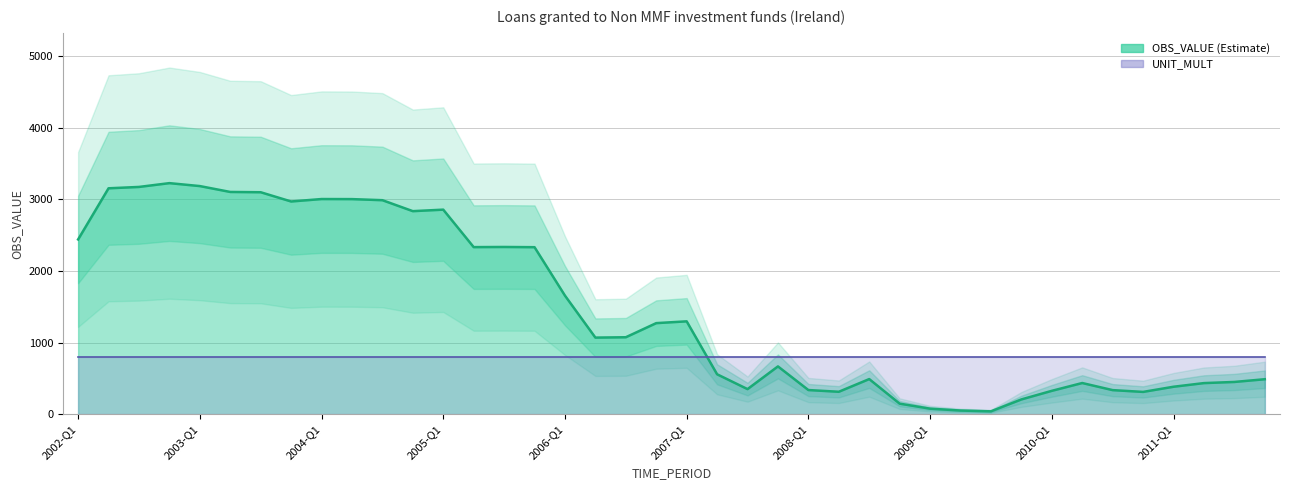

At which category does the data reach its first local peak?

2002-Q4